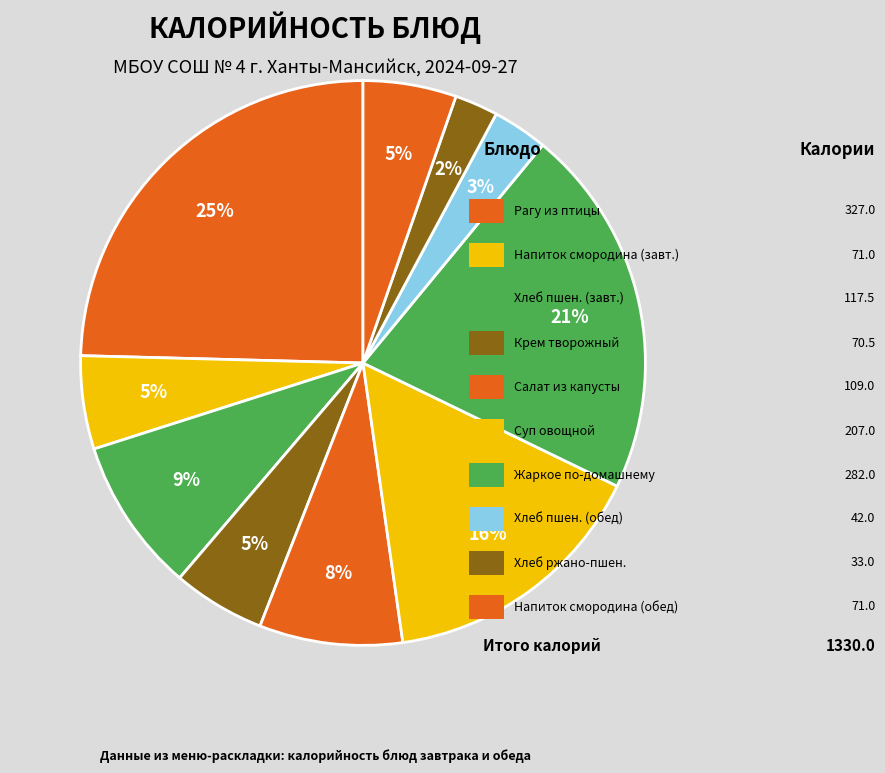

How many segments does this pie chart have?

10